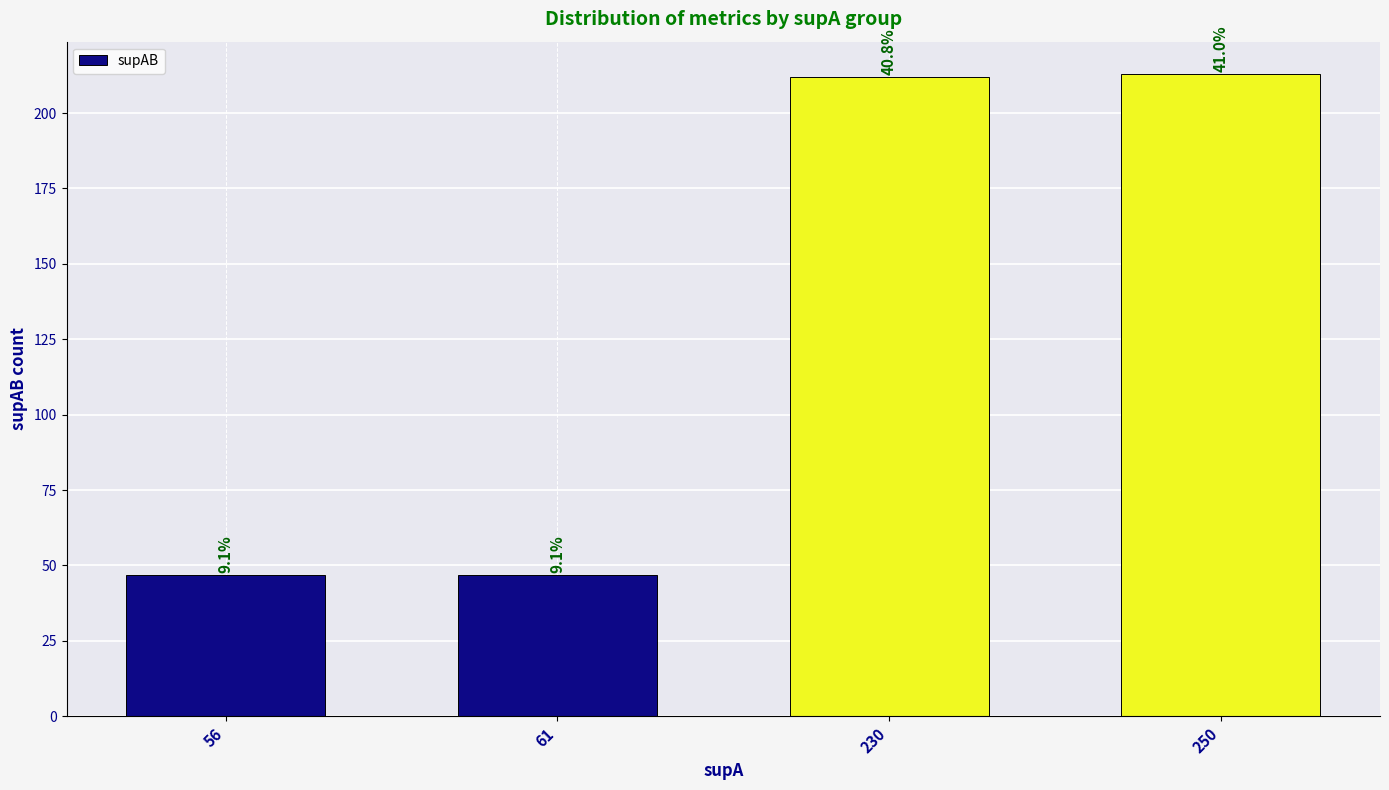

Where does the data first go above 212?

250